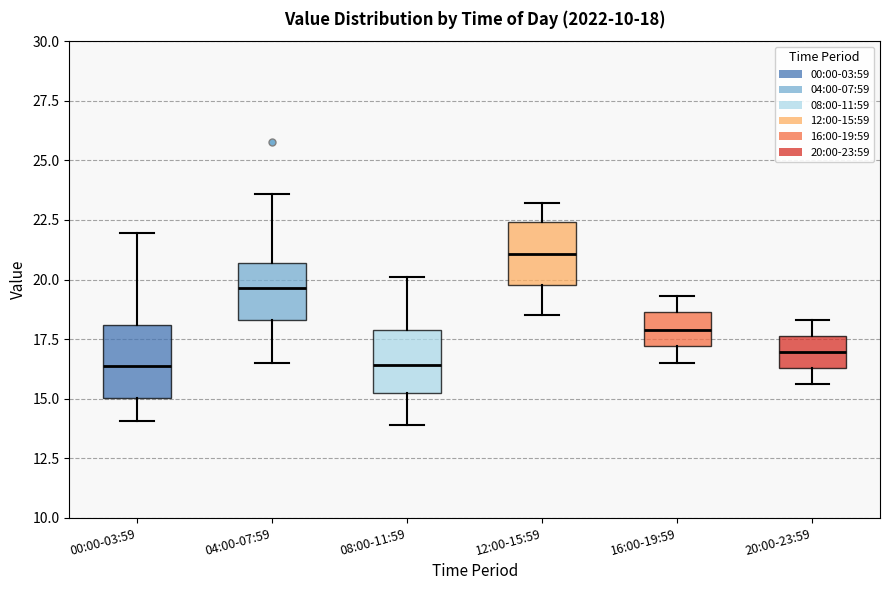

Which box's median line is the highest?

12:00-15:59